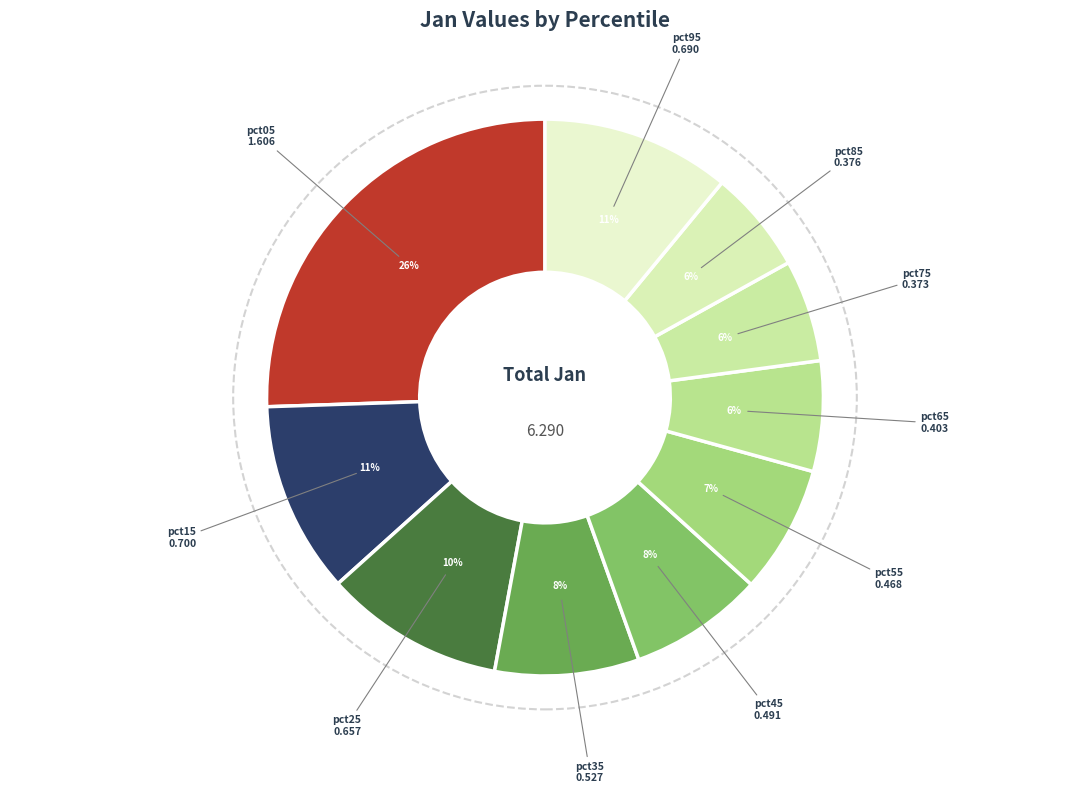

To the nearest percent, what is the combined percentage of pct55 and pct85?

13%